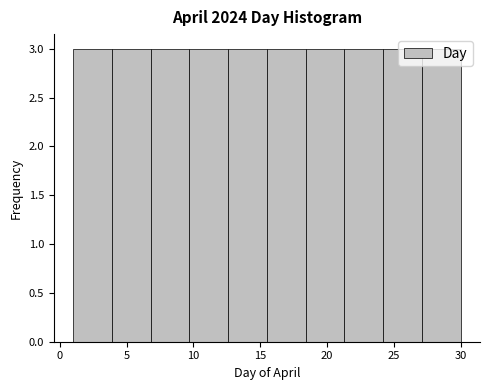

Reading left to right, list every bar in this chart as the range it spans on the x-axis followed by its height. Neither the bar edges nor the heights are printed on the chart, so give them approximately, as read against the axes.

1.0 to 3.9: 3
3.9 to 6.8: 3
6.8 to 9.7: 3
9.7 to 12.6: 3
12.6 to 15.5: 3
15.5 to 18.4: 3
18.4 to 21.3: 3
21.3 to 24.2: 3
24.2 to 27.1: 3
27.1 to 30.0: 3